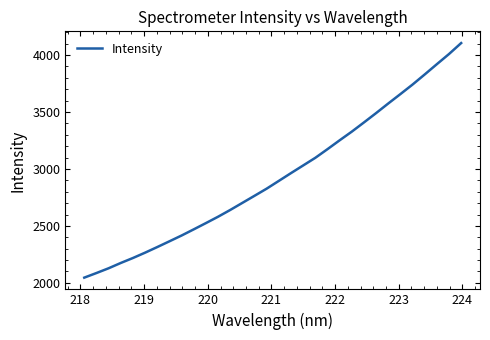

What is the maximum value shown in the chart?

4104.9